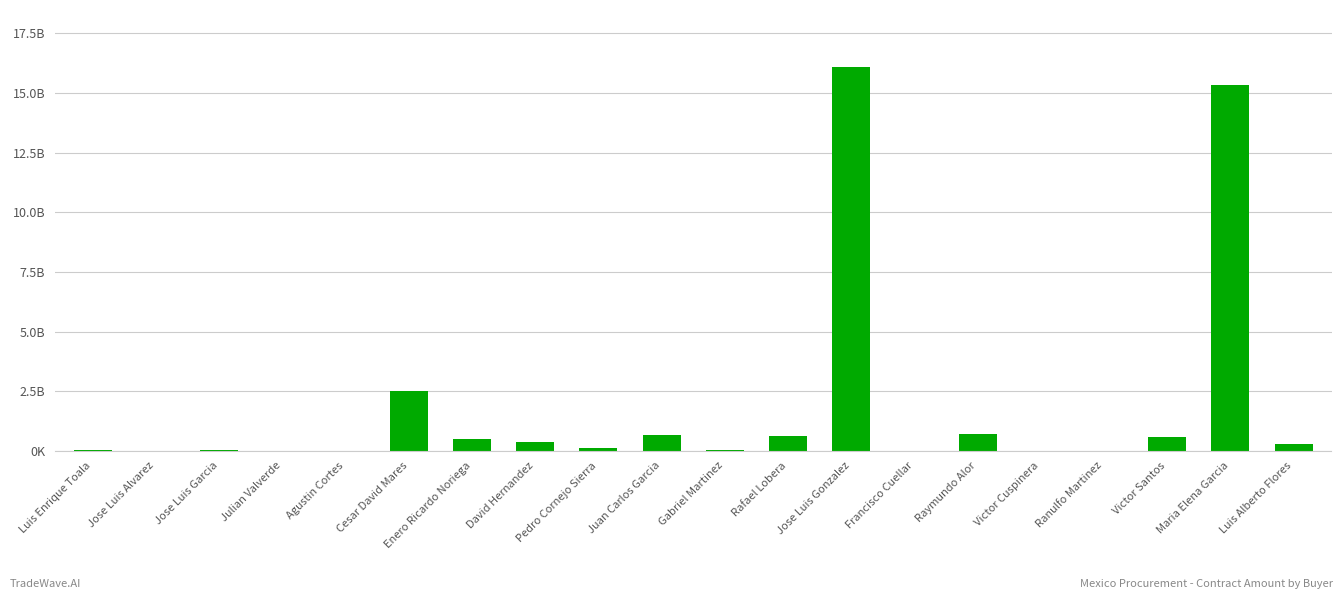

Reading left to right, list all the values displayed in this chart.

50899559.9	772705.2	19989844.5	6238361.1	79087.0	2485321609.1	507364784.3	353999952.9	114469419.9	644654407.0	10104721.7	624064629.4	16073131603.1	223034.4	702170440.0	176203.0	6525528.9	581709890.0	15349056424.1	266263143.8